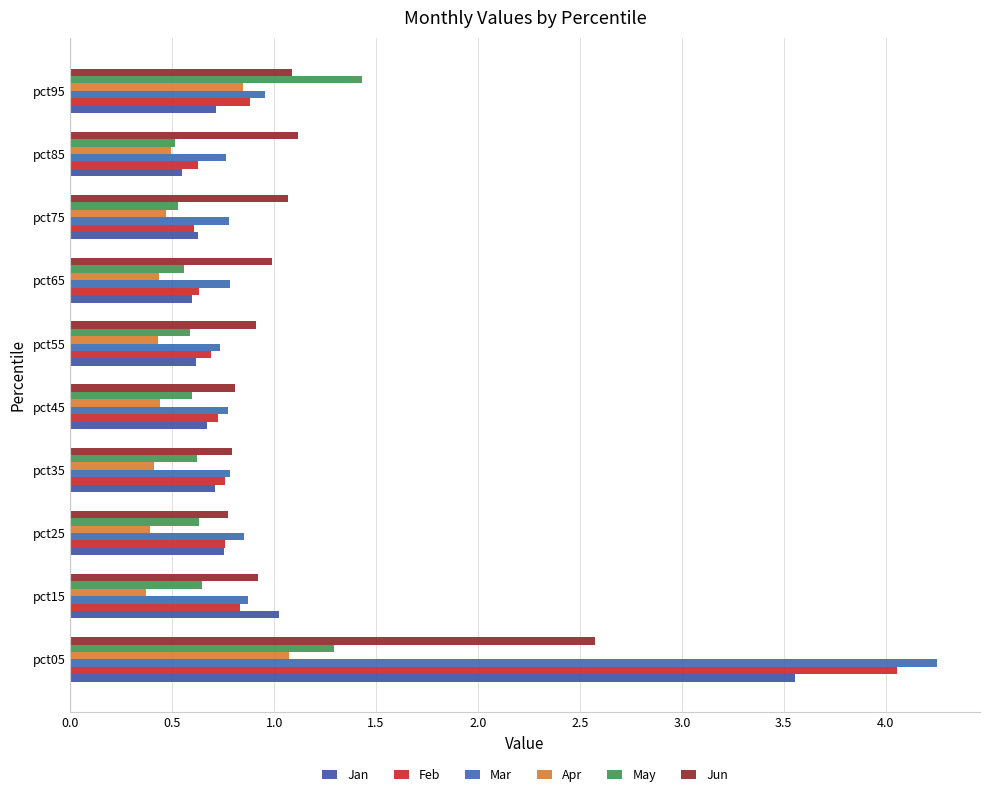

How many bars are there in each group?

6